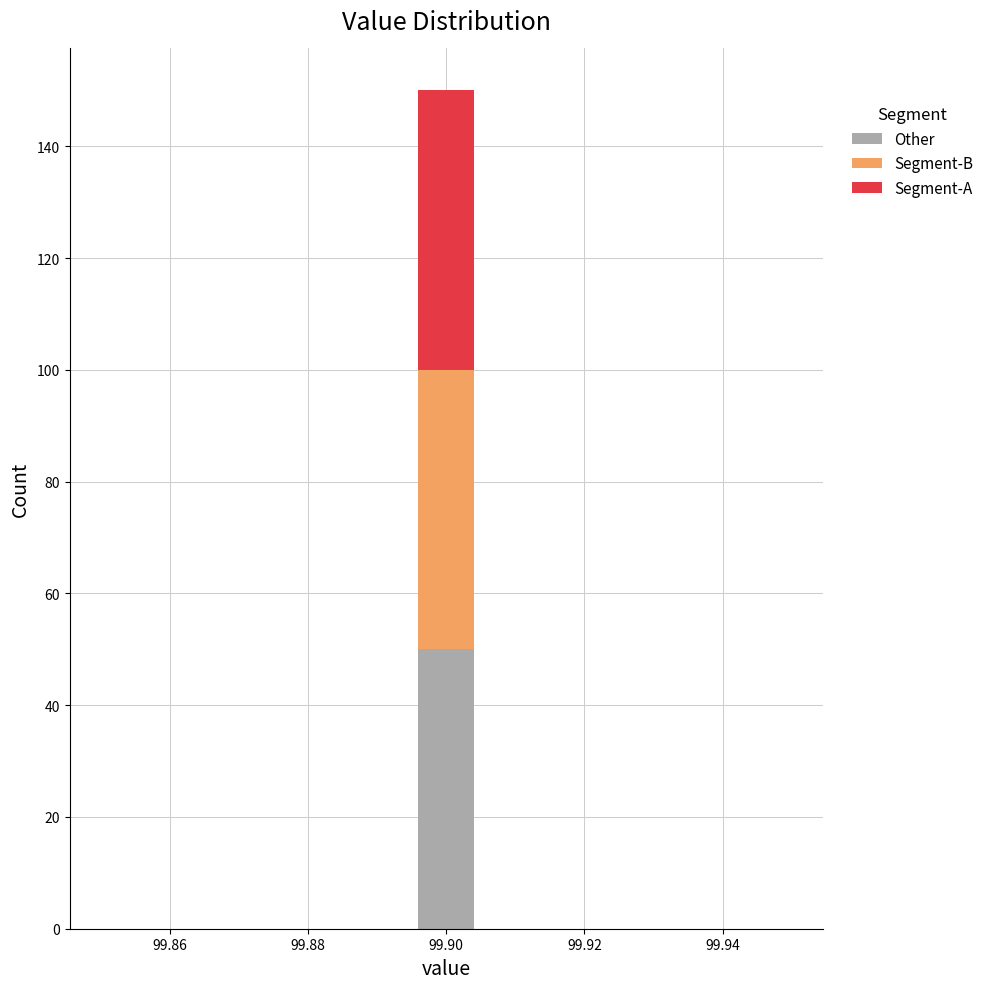

Which range on the x-axis has the tallest stacked bar (by total height)?

99.896 to 99.904